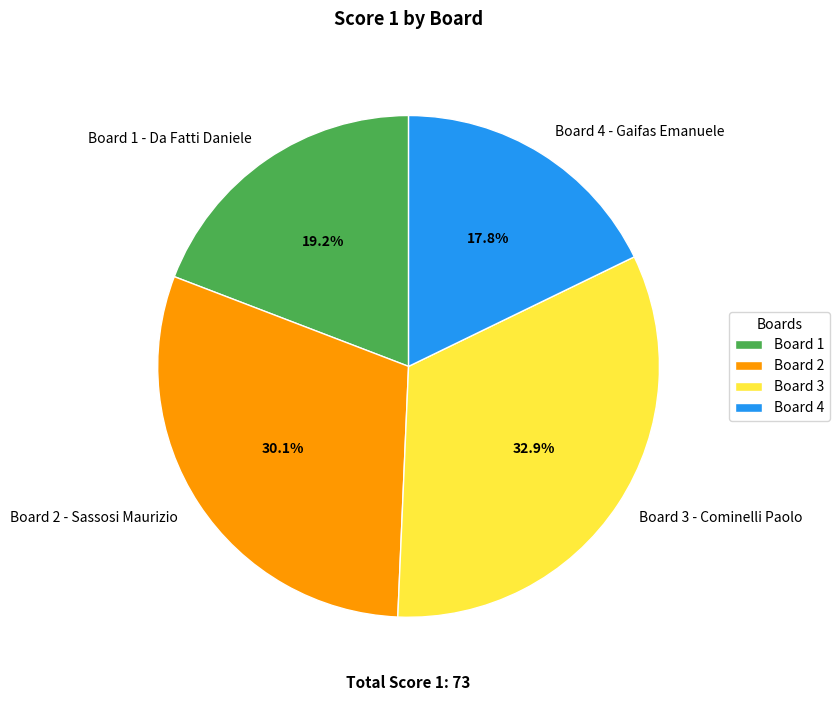

To the nearest percent, what percentage of the pie is Board 3 - Cominelli Paolo?

33%